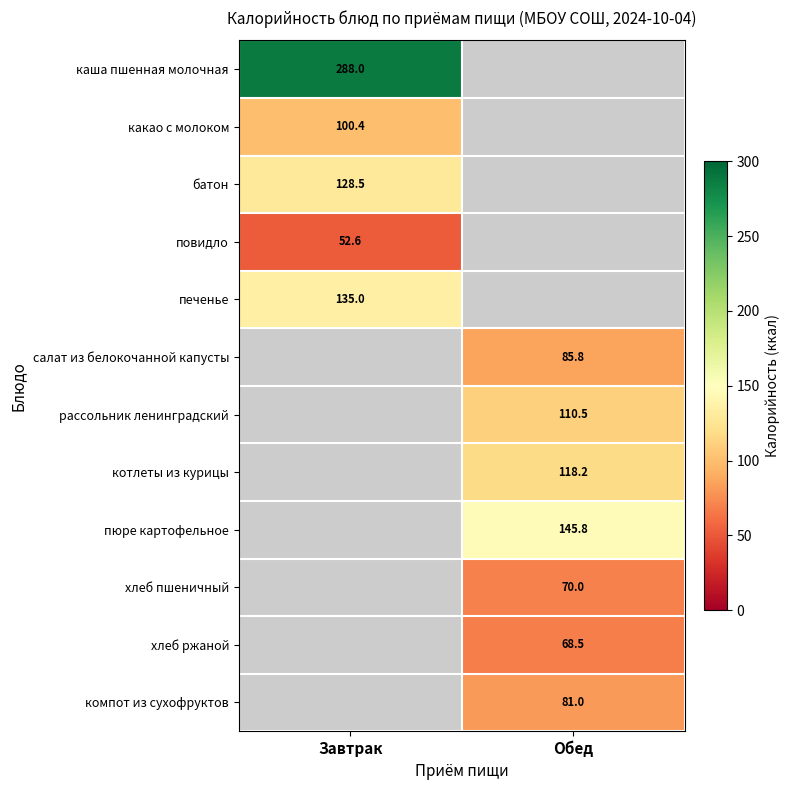

What is the spread (max minus min) of values at Завтрак?

235.4